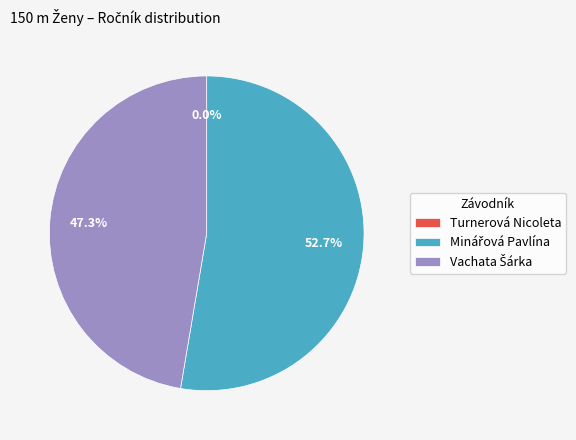

To the nearest percent, what is the combined percentage of Turnerová Nicoleta and Minářová Pavlína?

53%